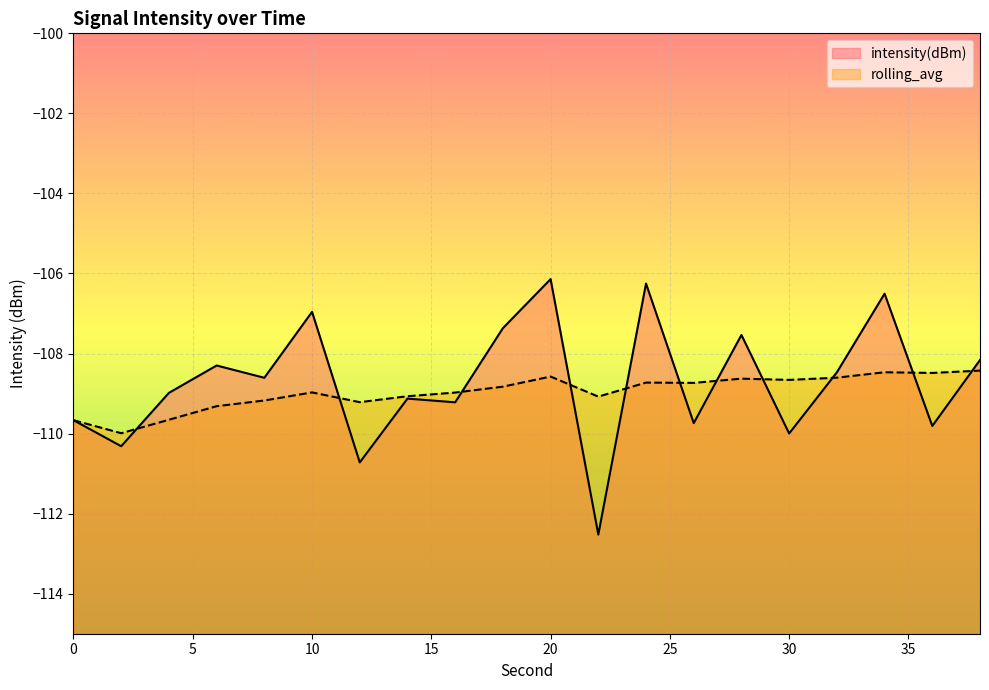

List the labels in order of rolling_avg value, smallest first.

2, 0, 4, 6, 12, 8, 22, 14, 16, 10, 18, 26, 24, 30, 28, 32, 20, 36, 34, 38